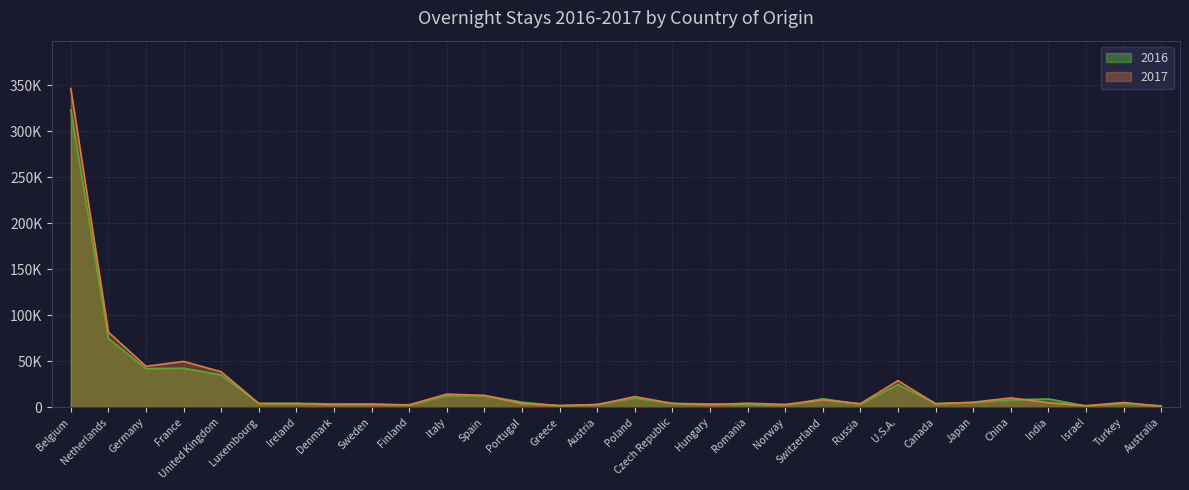

At which category is the sum across all series the highest?

Belgium